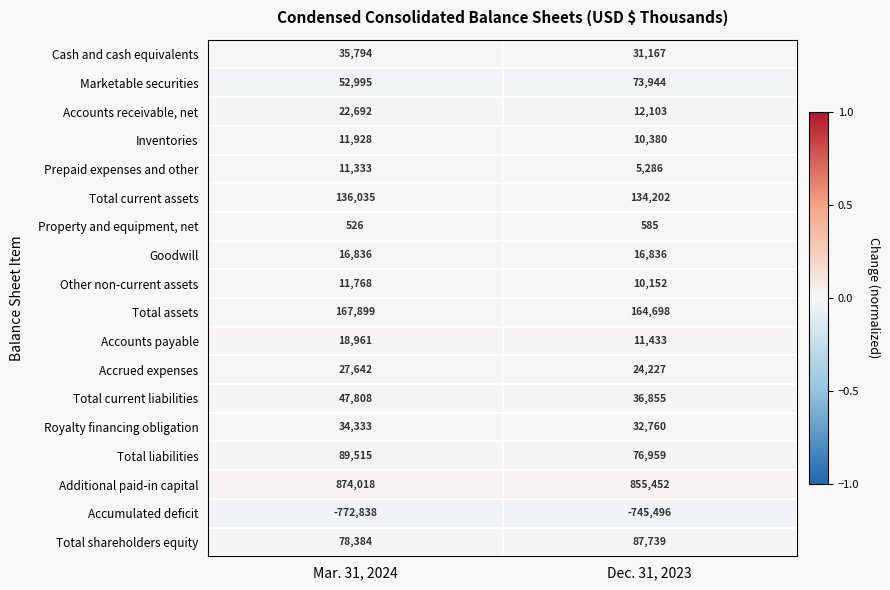

True or false: Accrued expenses has a value of 46191 at Mar. 31, 2024.

False